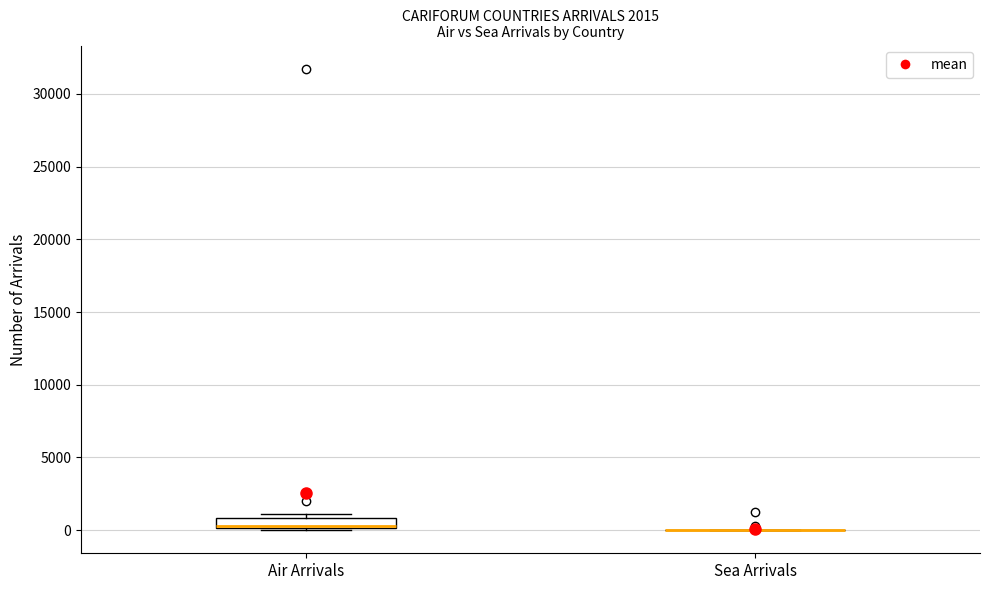

Which box is the tallest, from its lower edge to its upper edge?

Air Arrivals